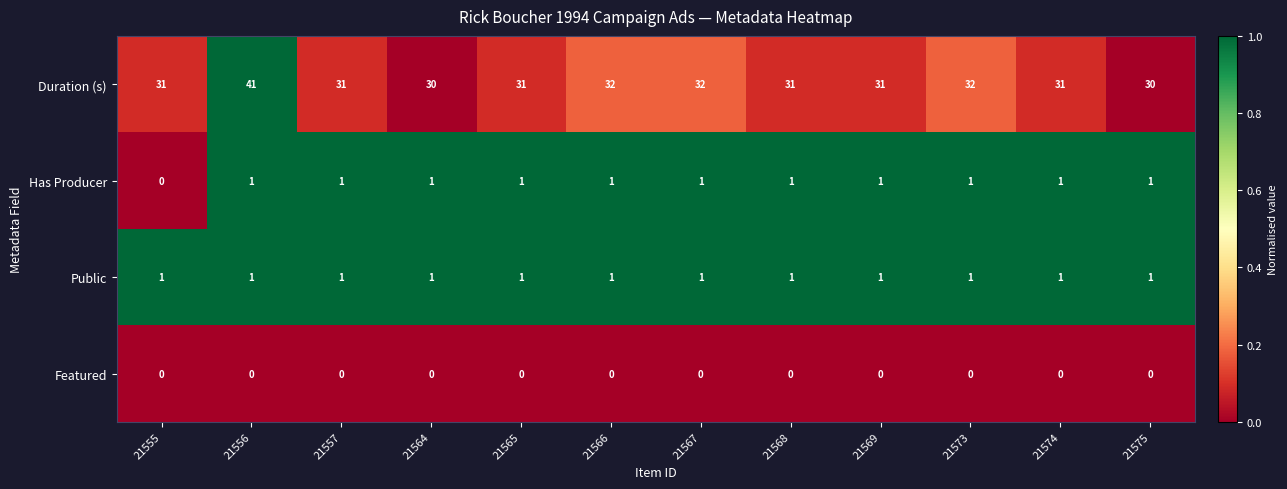

What is the total value across all series at 21567?

34